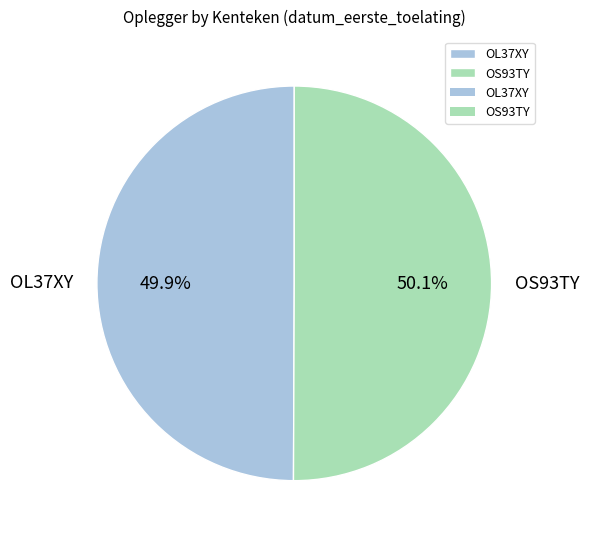

To the nearest percent, what percentage of the pie is OS93TY?

50%